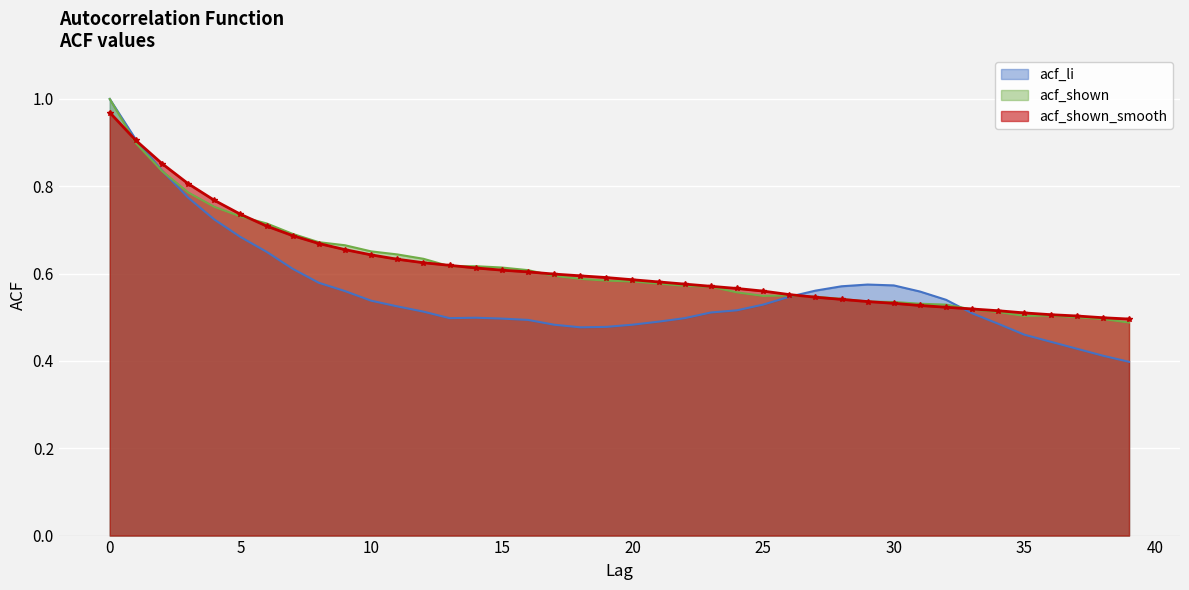

What is the difference between the maximum and second lowest values in the acf_shown_smooth series?

0.5